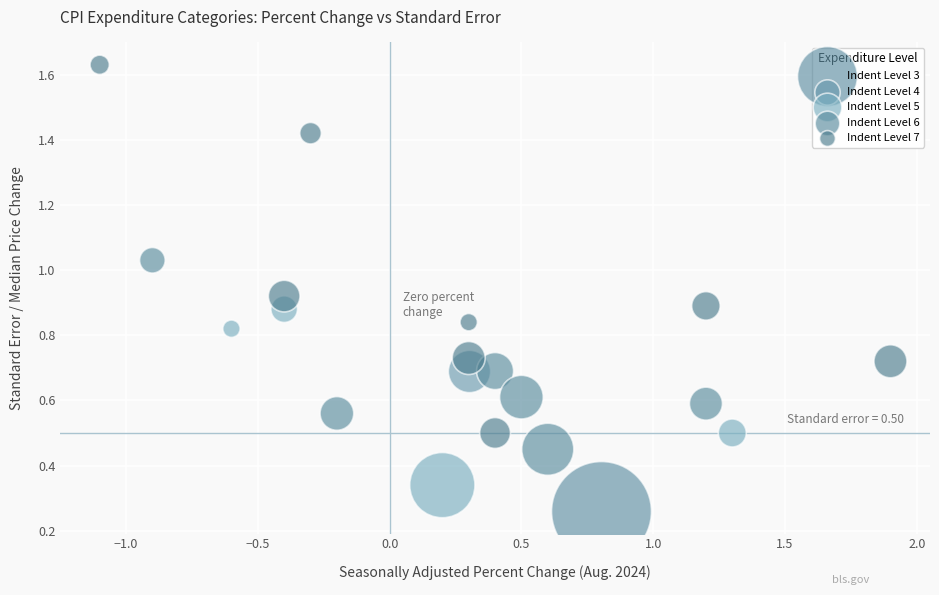

Which series reaches the maximum Y coordinate?

Indent Level 7